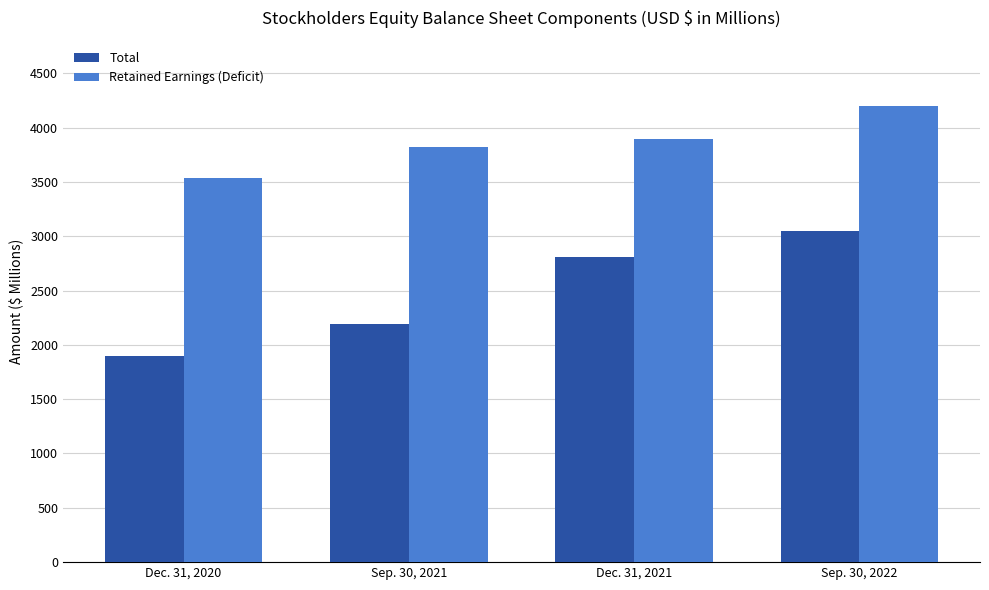

Which series has the largest total across all categories?

Retained Earnings (Deficit)